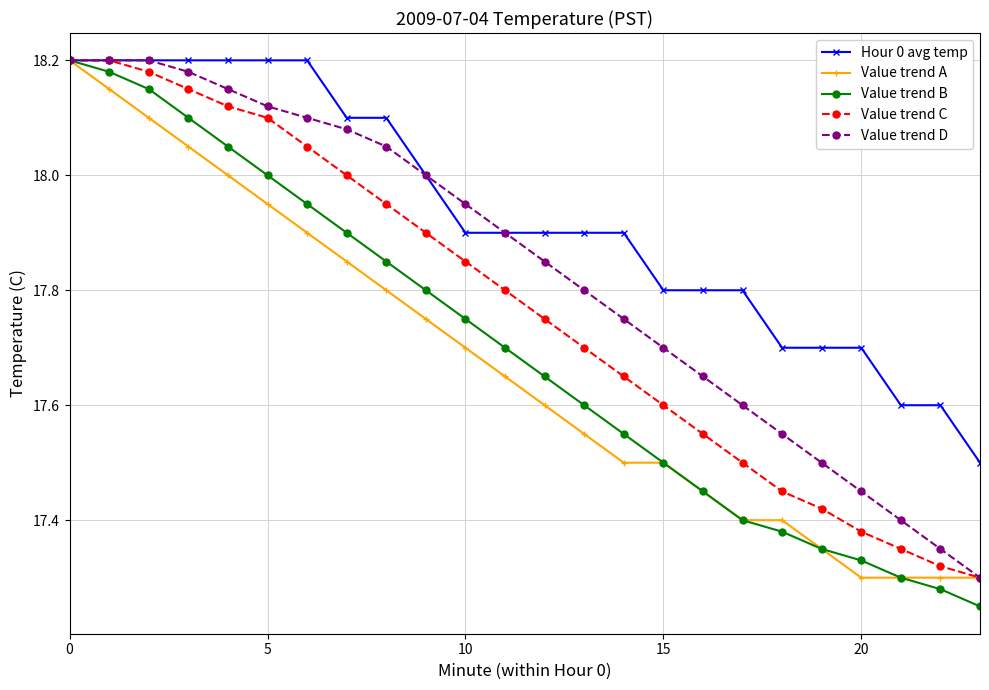

Which series has the largest range (max minus min)?

Value trend B